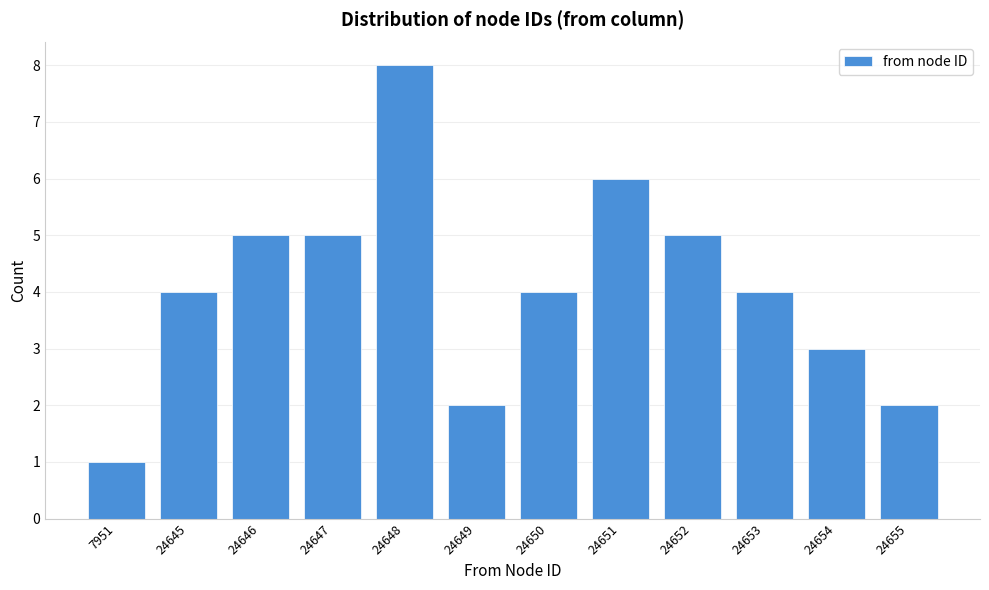

Reading right to left, what are all the values shown in this chart?

2	3	4	5	6	4	2	8	5	5	4	1